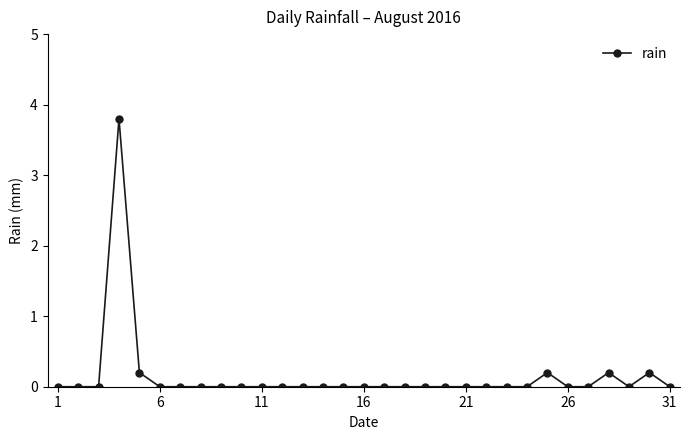

What is the maximum value shown in the chart?

3.8